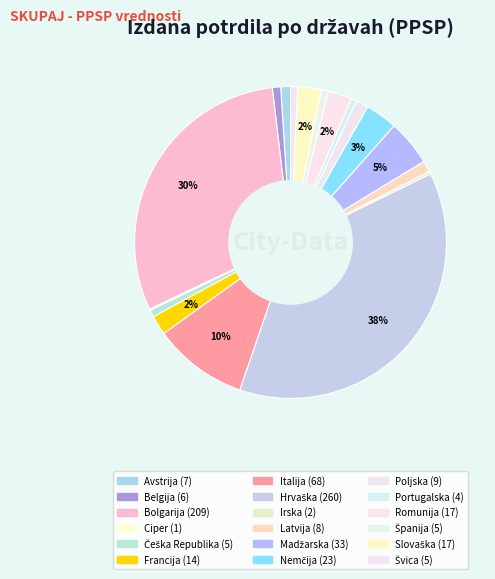

Does Nemčija account for over 50% of the chart?

No